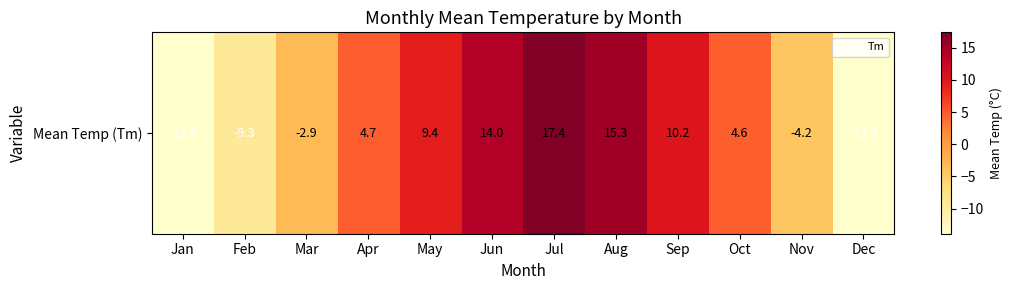

What is the difference between the second highest and second lowest values?

29.1